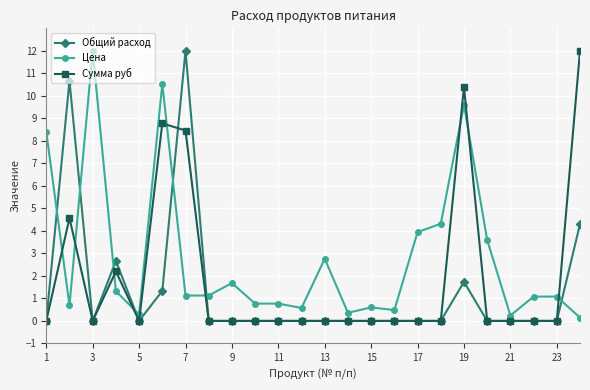

What is the greatest value displayed?

12.0